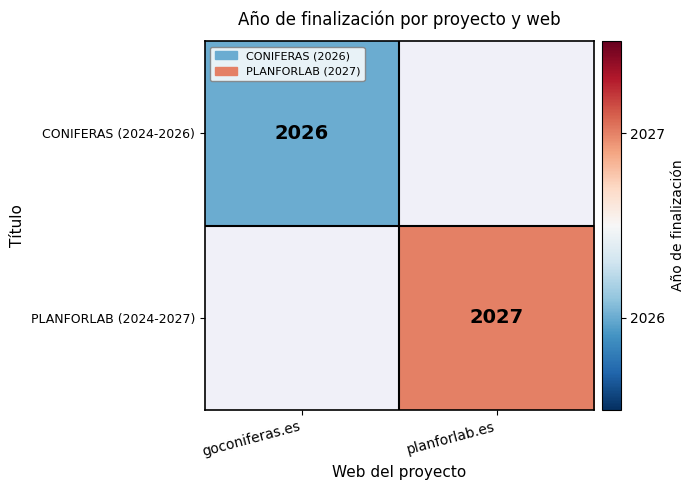

The value of PLANFORLAB (2024-2027) at planforlab.es is 1369. True or false?

False